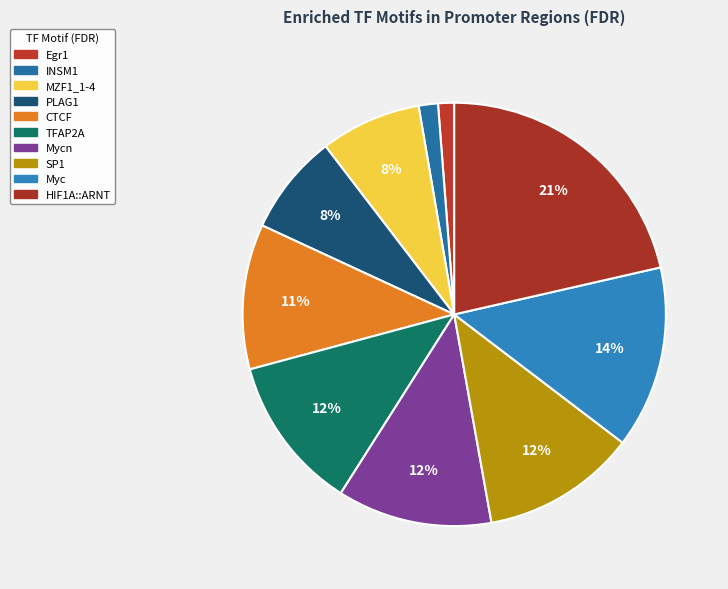

What is the smallest slice in the pie chart?

Egr1